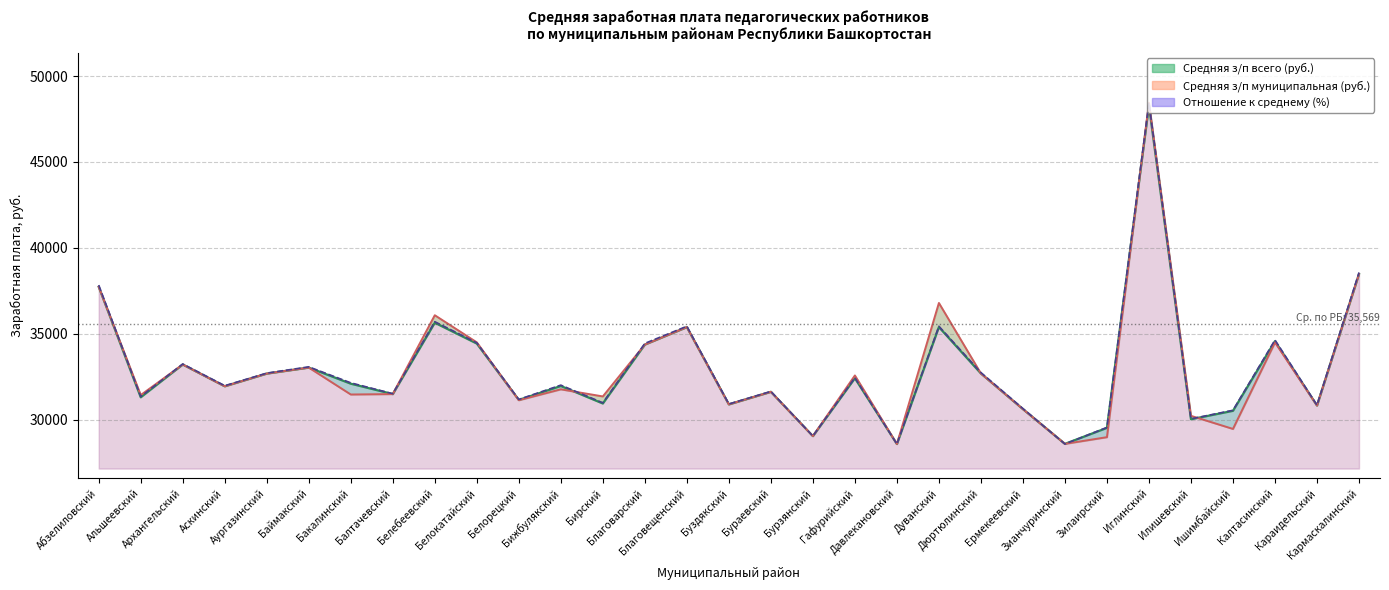

At which label is Отношение к среднему (%) closest to 38514?

Кармаскалинский